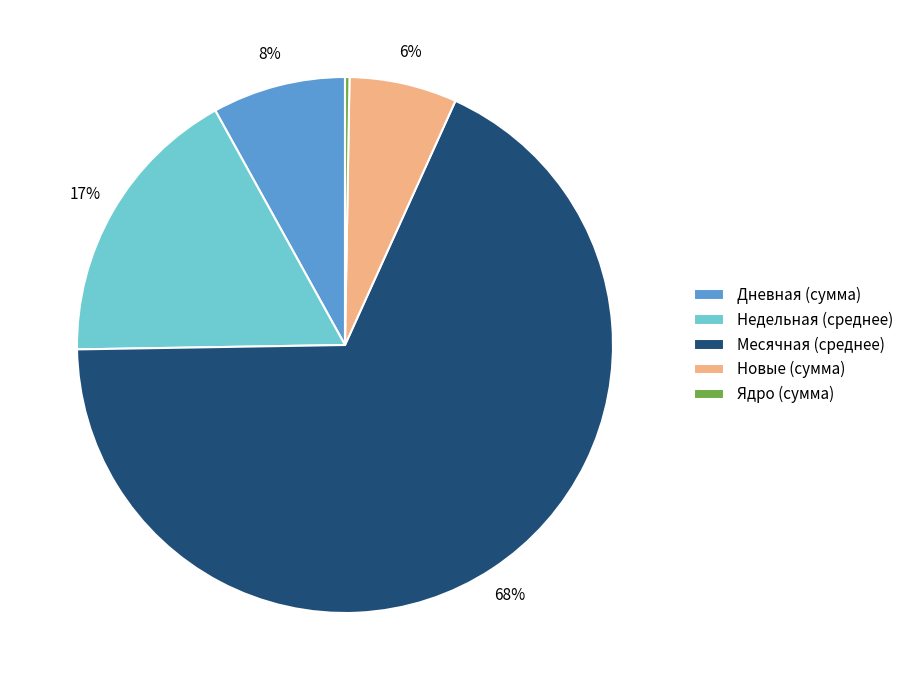

To the nearest percent, what is the average slice percentage?

20%